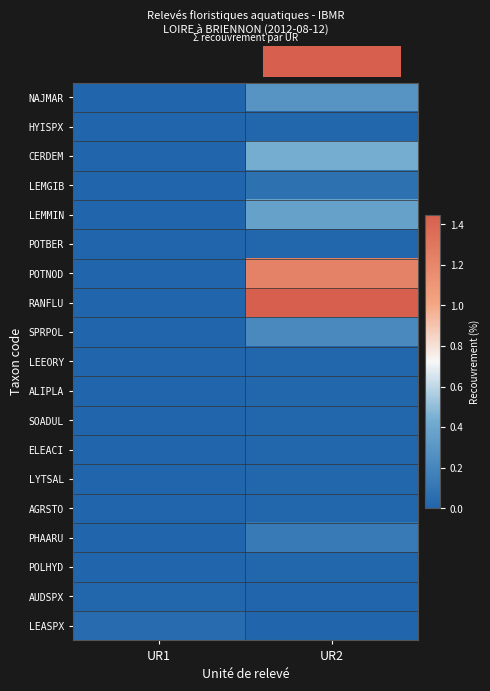

At how many categories does at least one series exceed 1?

1